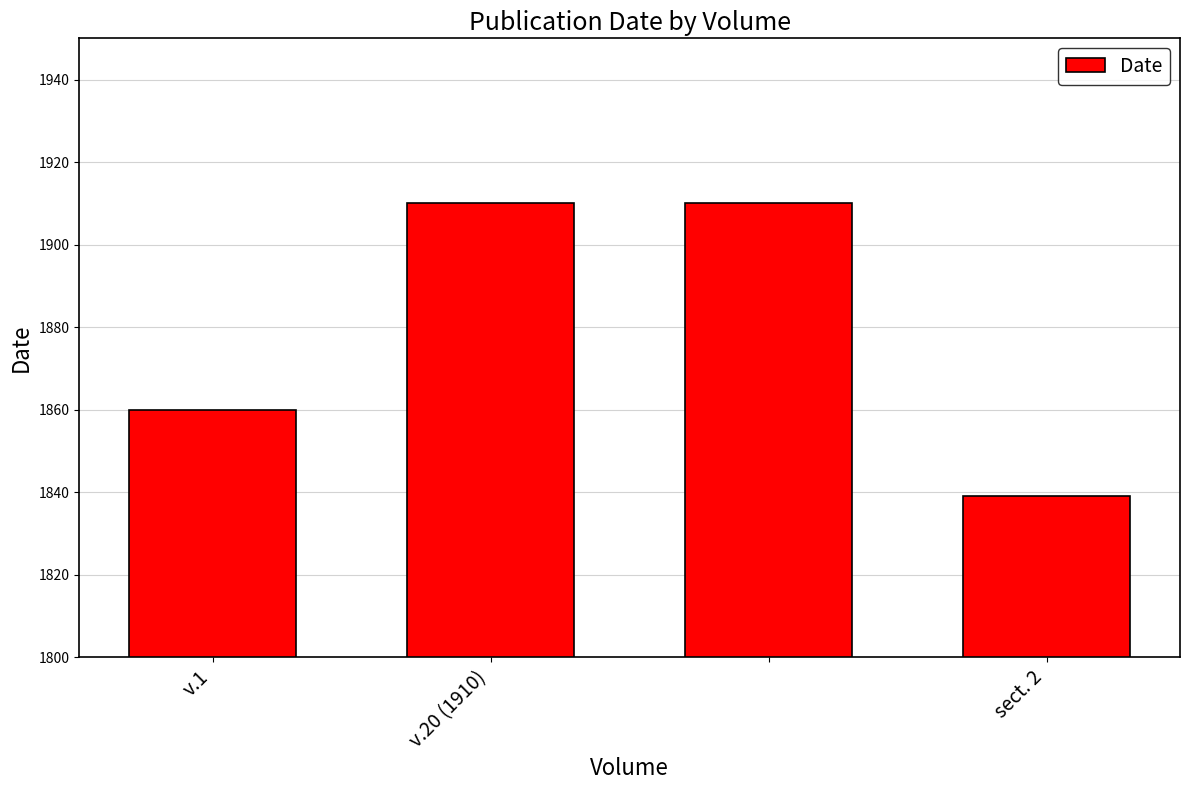

What is the difference between the maximum and second lowest values?

50